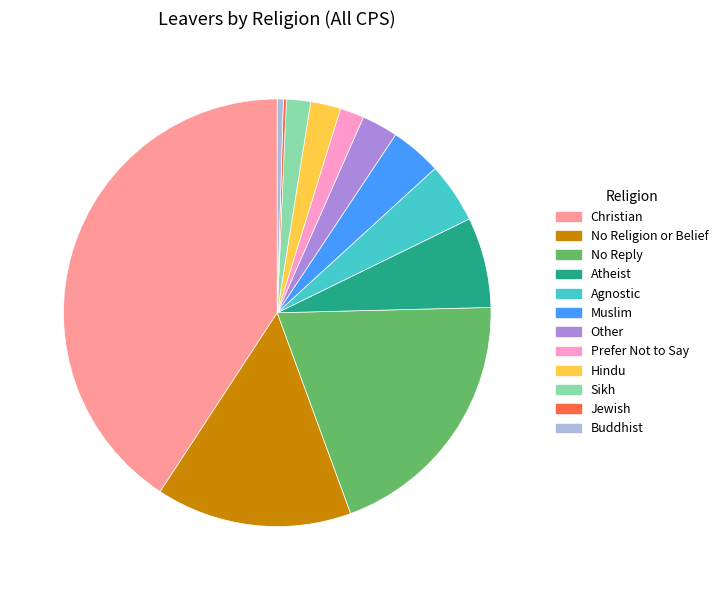

True or false: Buddhist accounts for 0% of the total.

True